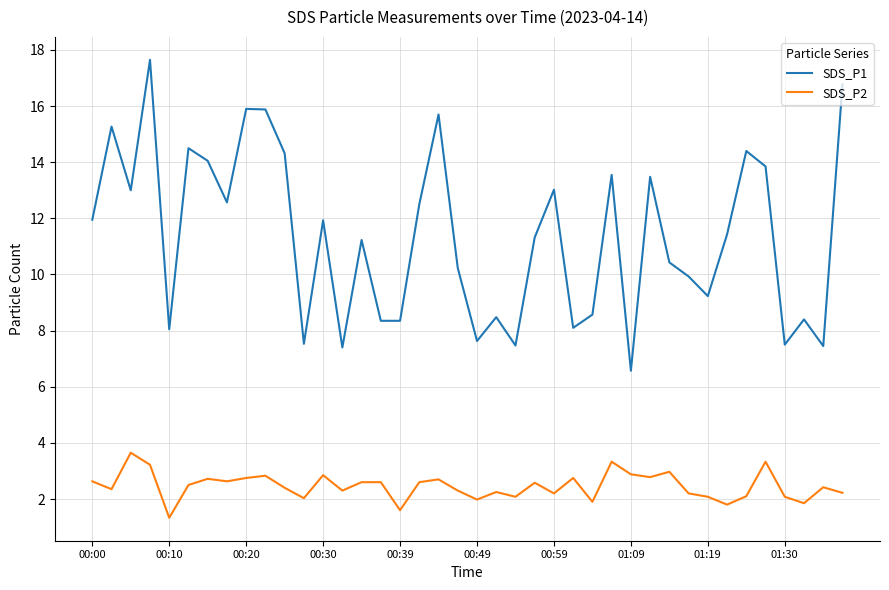

Which series has the largest total across all categories?

SDS_P1